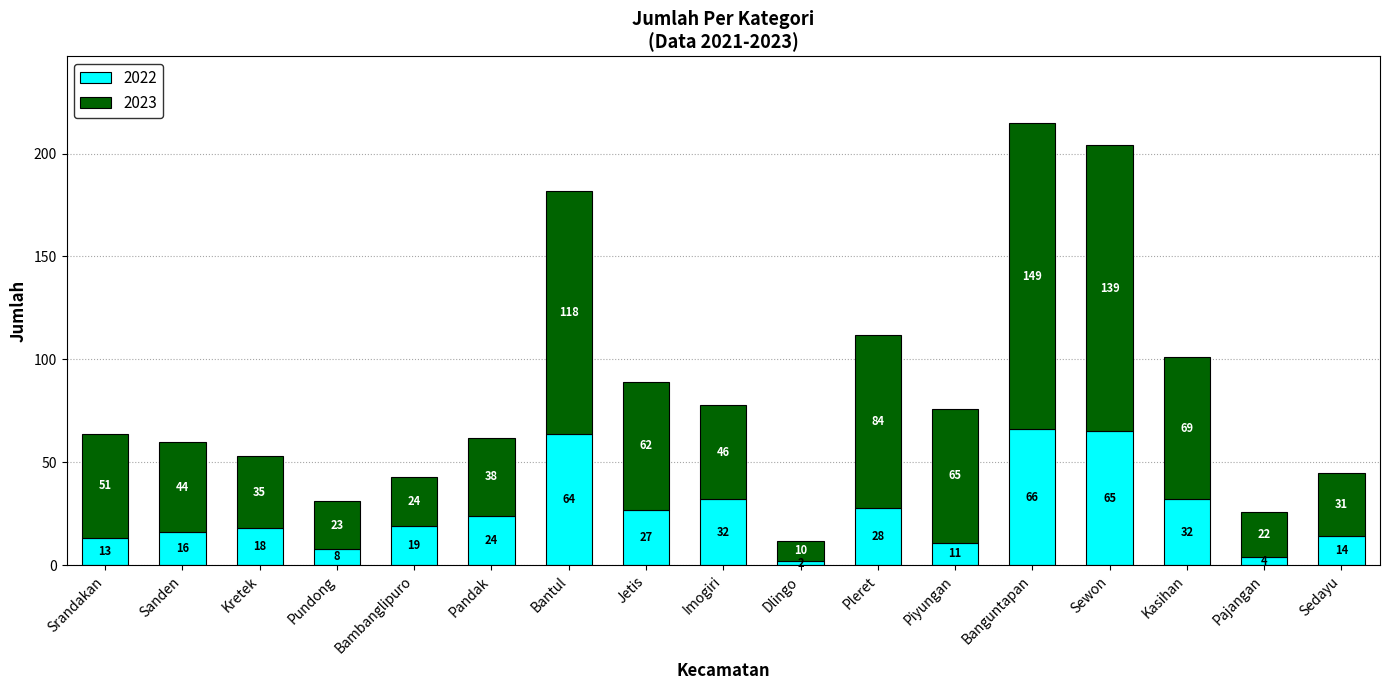

At which label does 2022 reach its peak?

Banguntapan